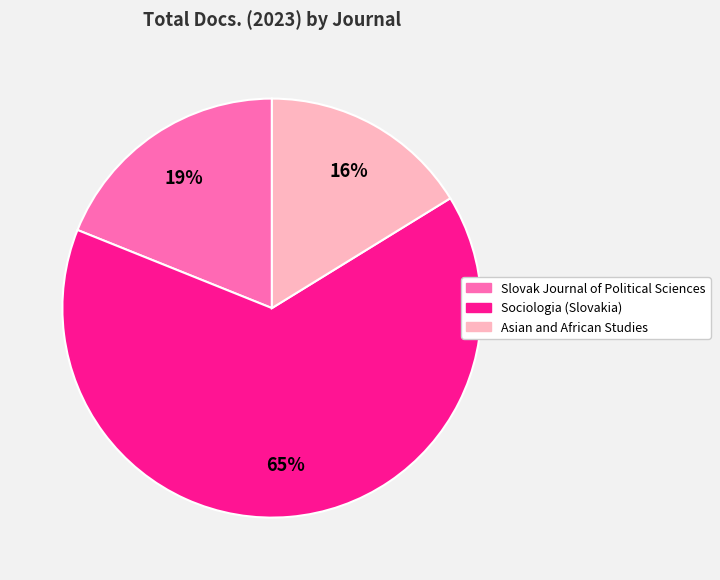

Rank the categories by value from highest to lowest.

Sociologia (Slovakia), Slovak Journal of Political Sciences, Asian and African Studies